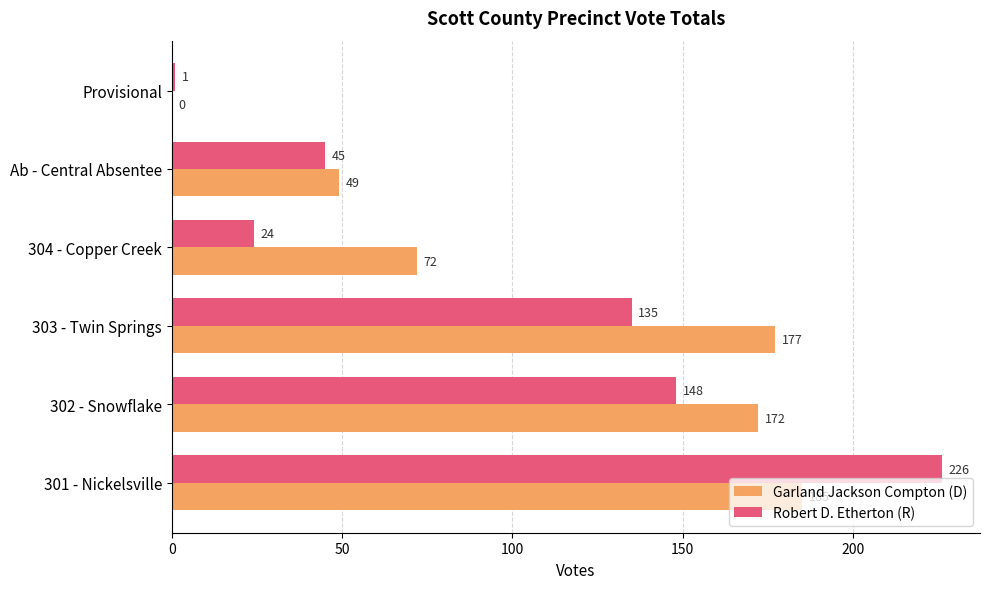

The Robert D. Etherton (R) series shows 81 at Ab - Central Absentee. True or false?

False